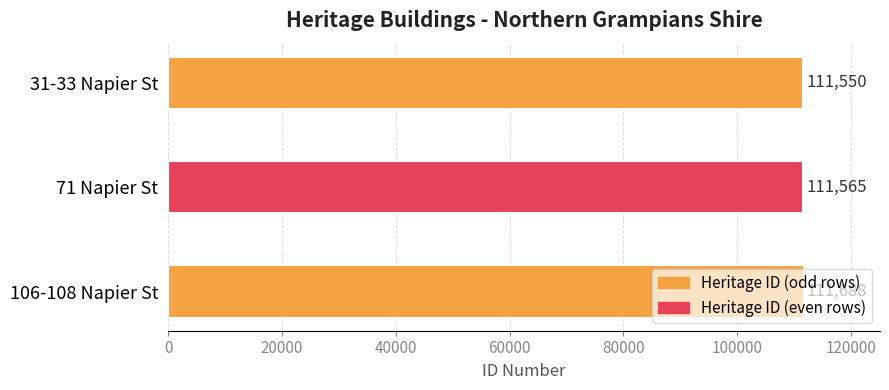

Rank the categories by value from lowest to highest.

31-33 Napier St, 71 Napier St, 106-108 Napier St